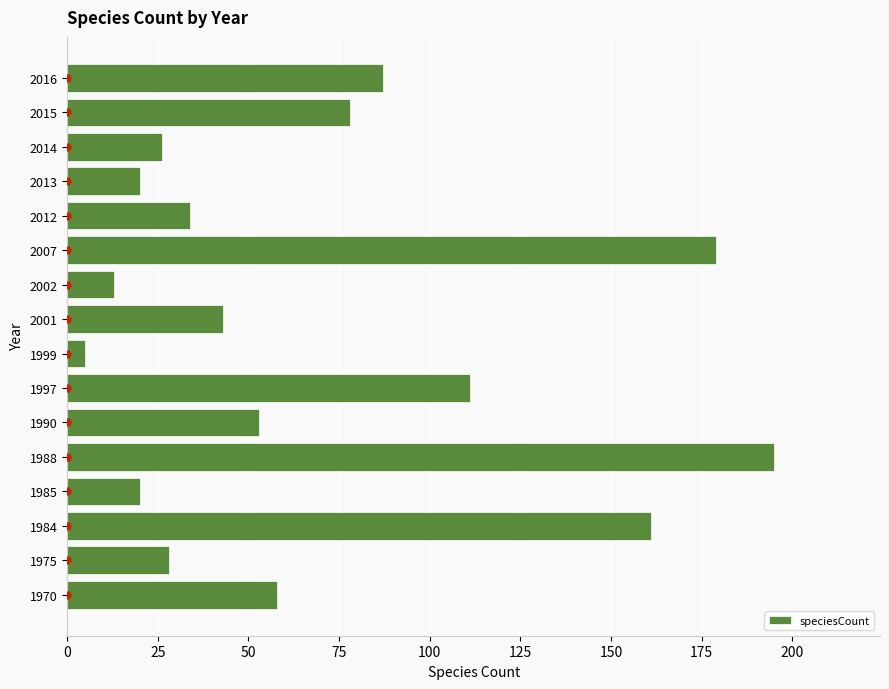

The speciesCount series shows 24 at 2001. True or false?

False